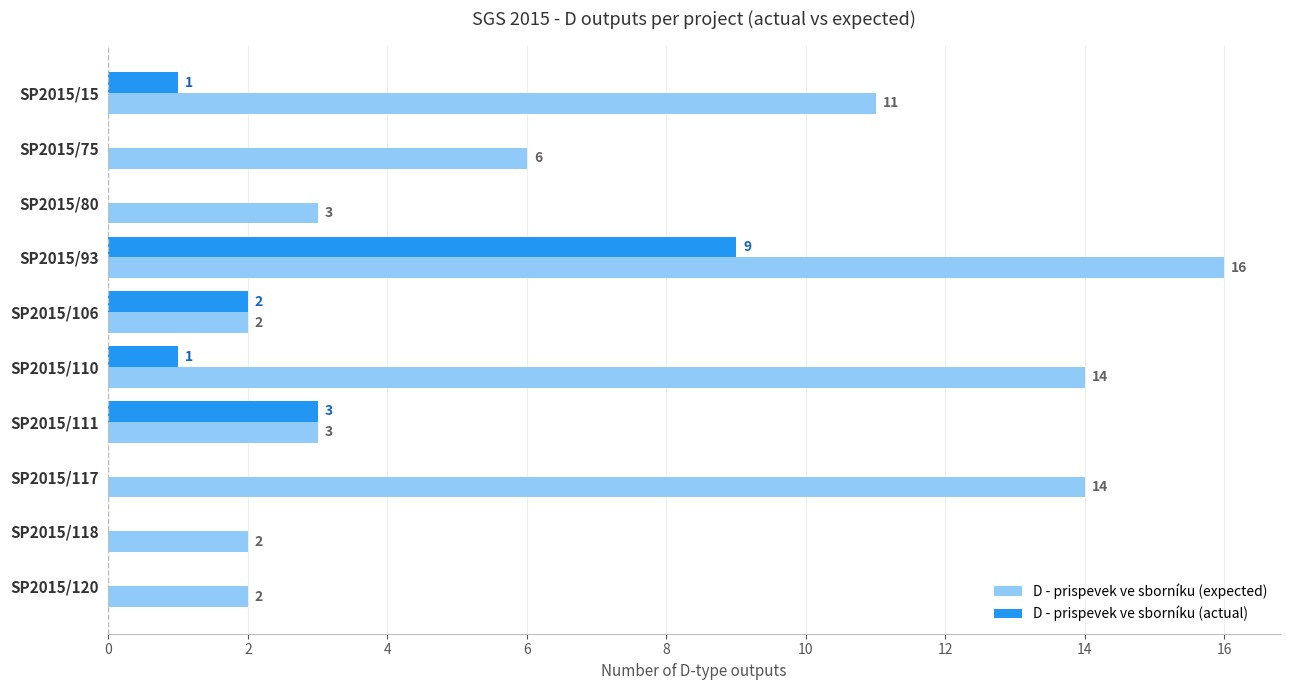

Which category has the highest value in the D - prispevek ve sborníku (actual) series?

SP2015/93